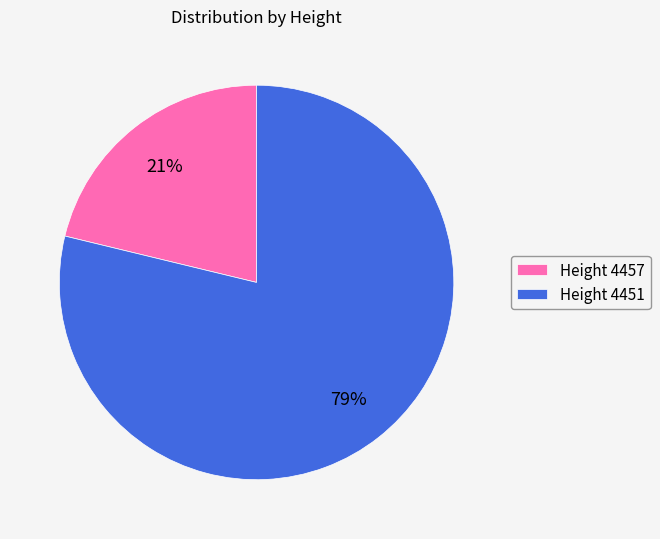

To the nearest percent, what is the combined percentage of Height 4457 and Height 4451?

100%